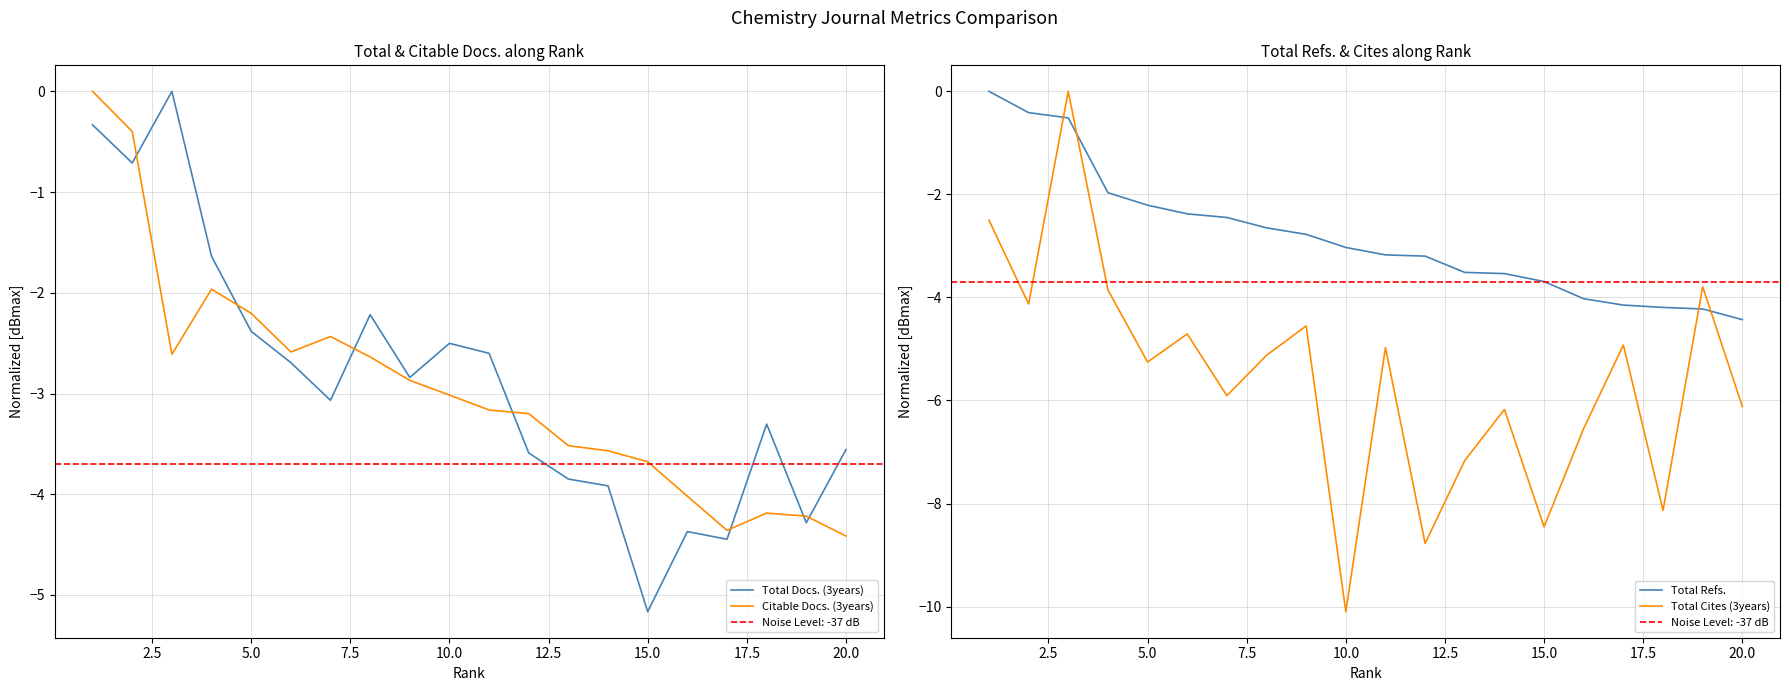

How many intersections are there between Total Refs. and Total Cites (3years)?

4